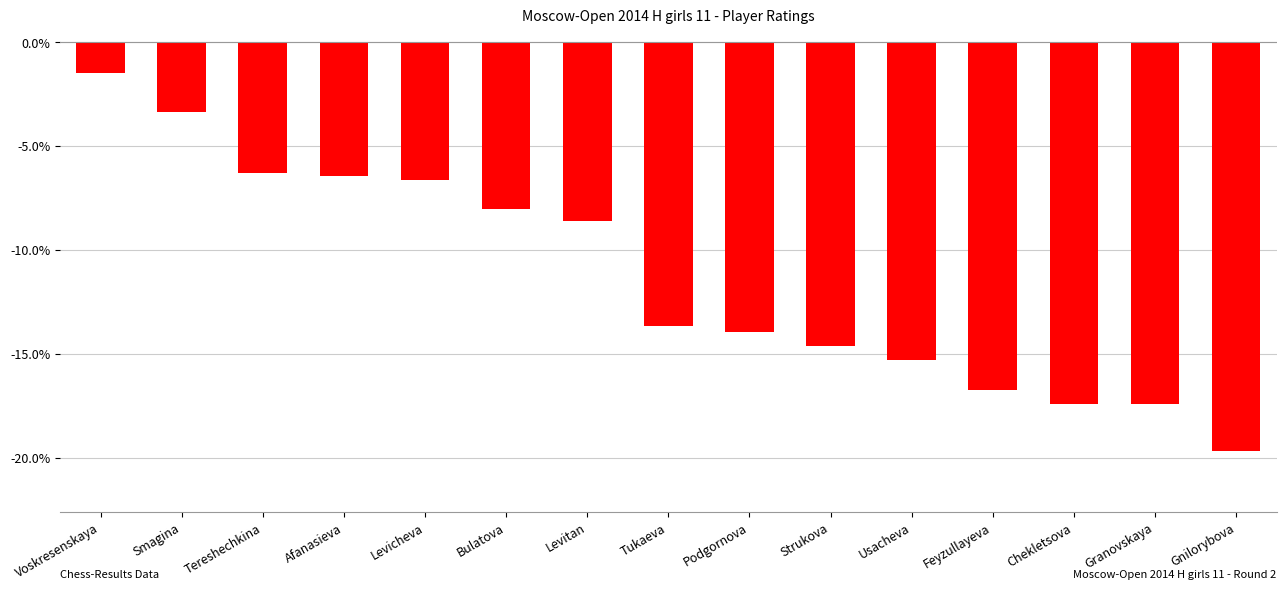

What is the greatest value displayed?

-1.5